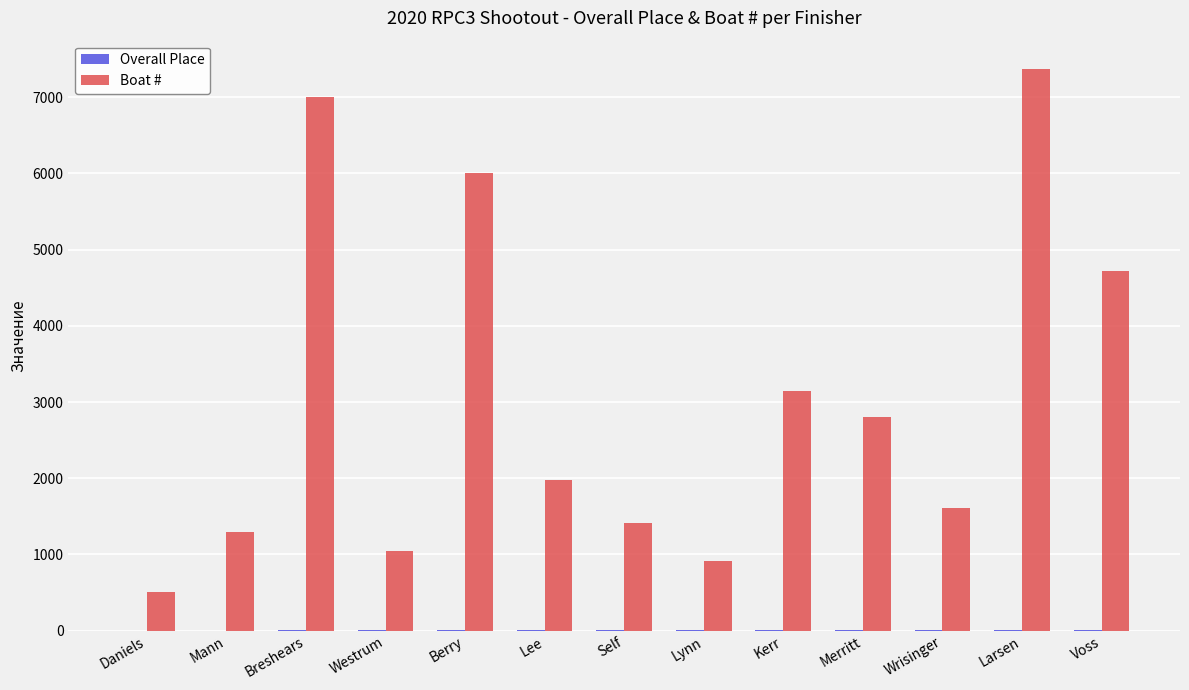

Between Lee and Voss, which series saw the biggest shift?

Boat #